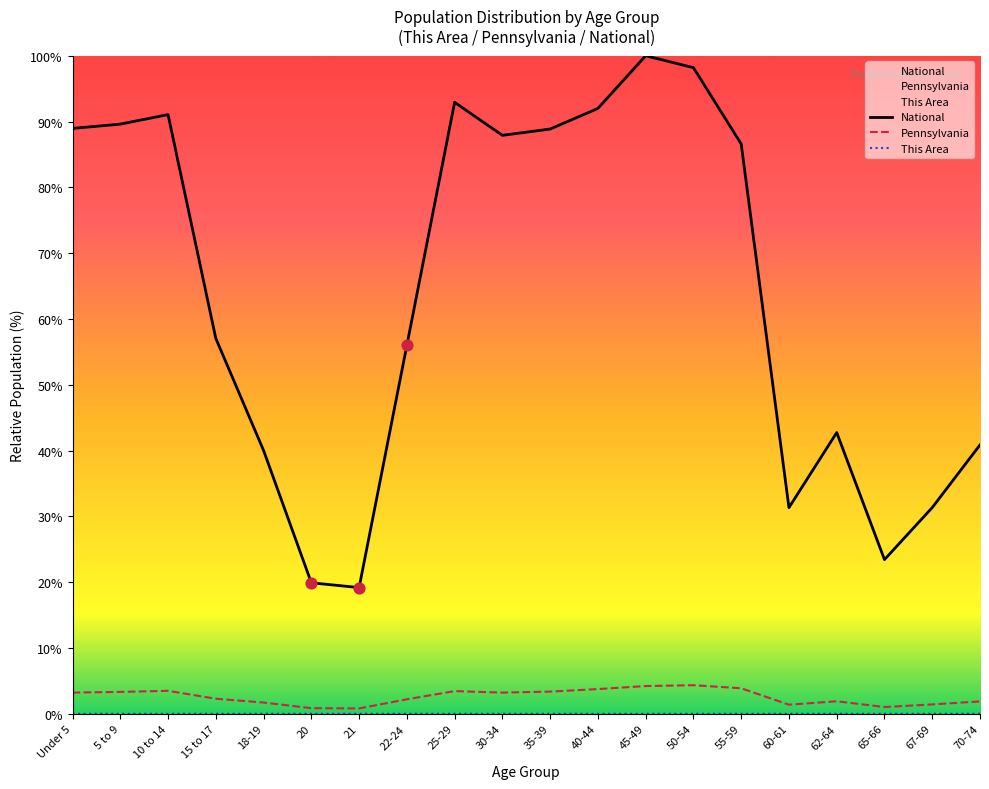

Which series has the largest total across all categories?

National